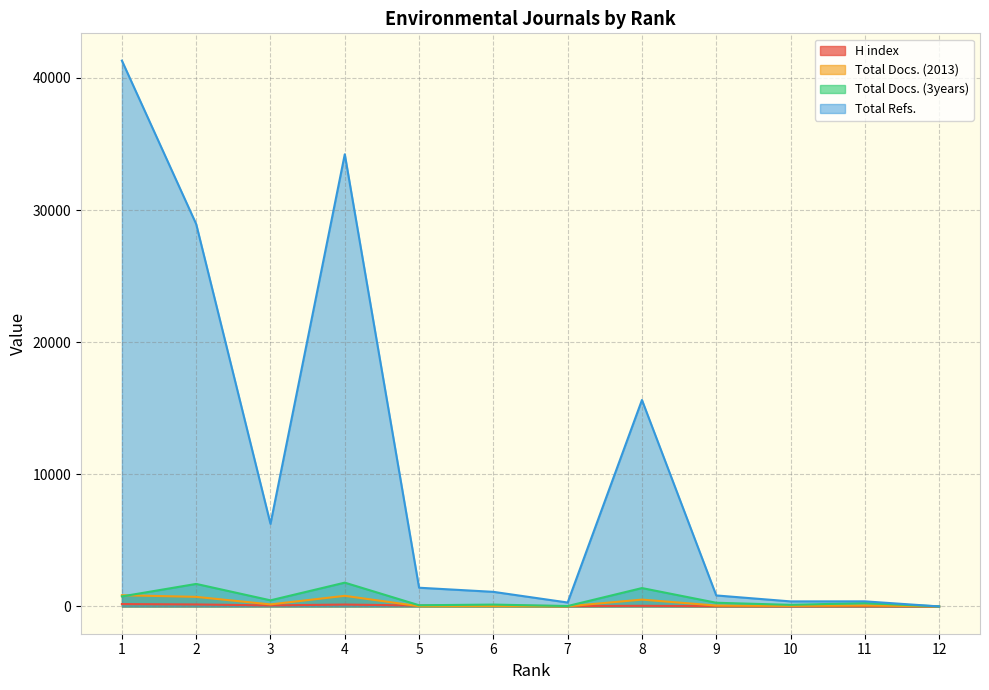

At which category does H index reach its first local peak?

4